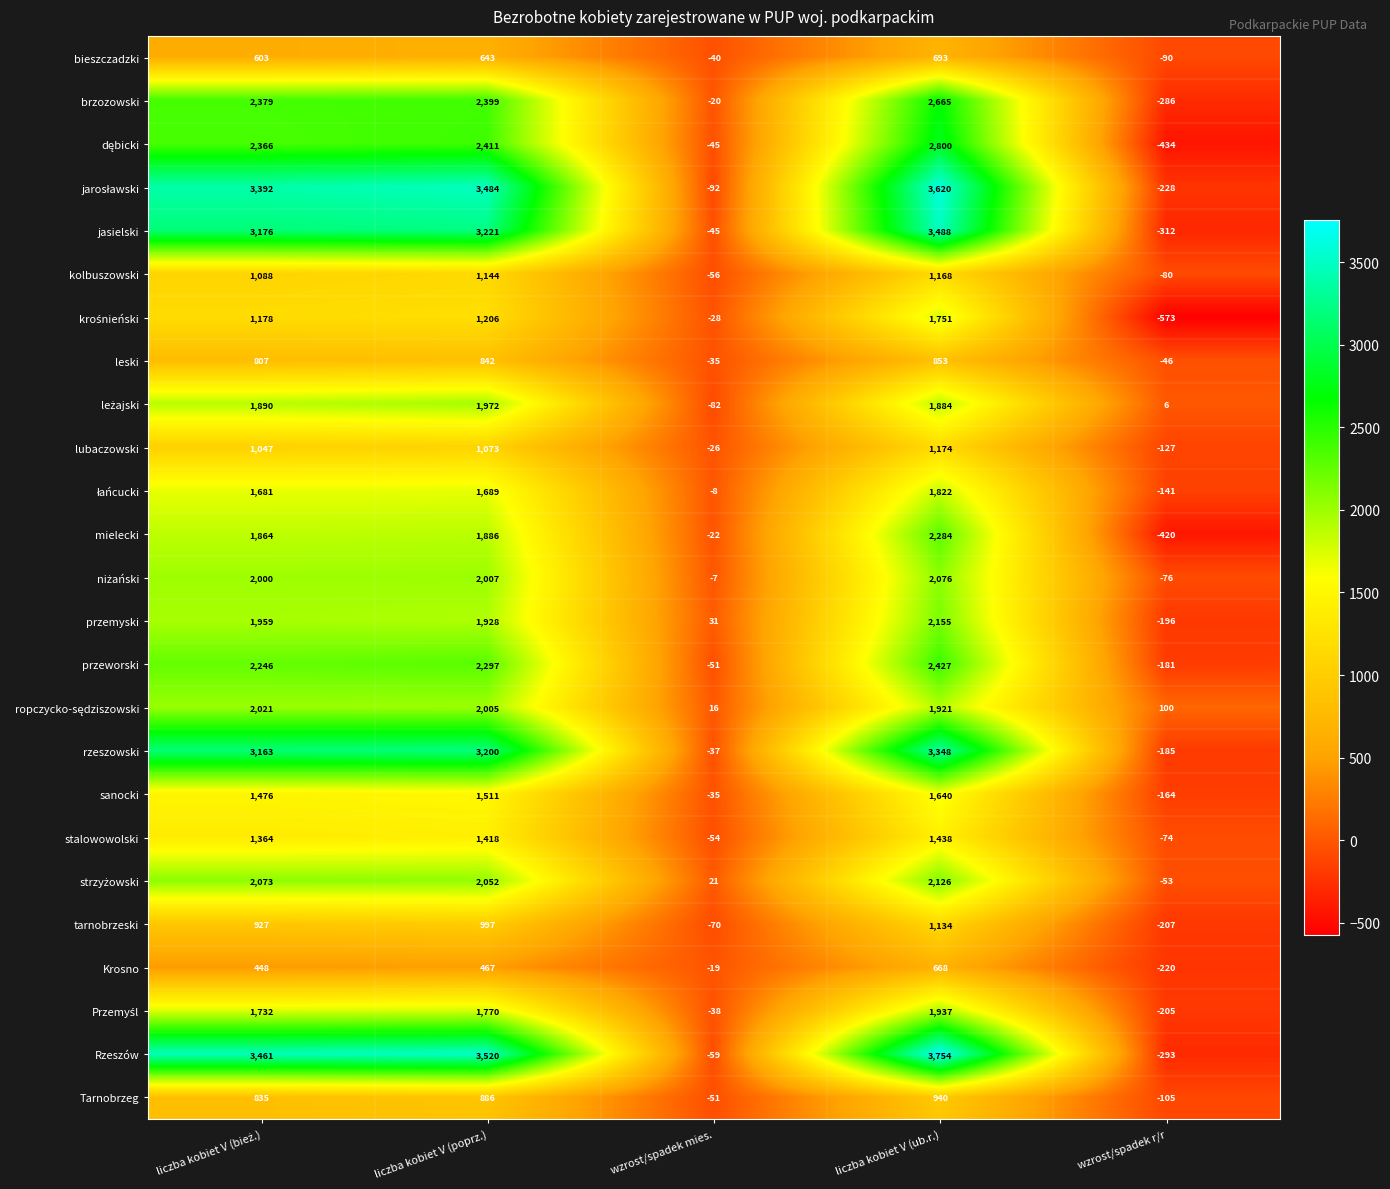

What is the difference between the Krosno values at liczba kobiet V (ub.r.) and wzrost/spadek r/r?

888